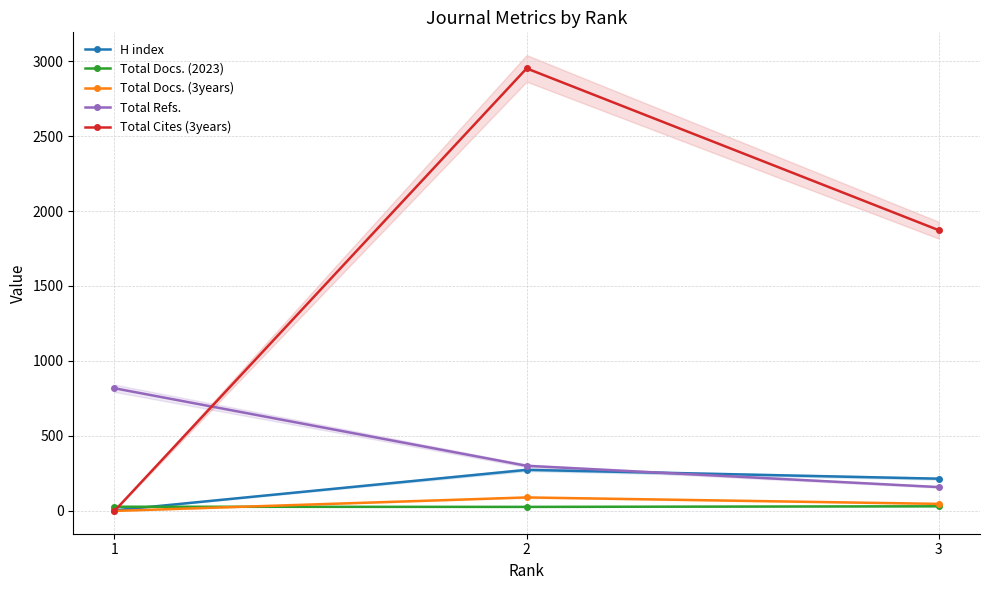

What is the difference between the highest and lowest values at 1?

818